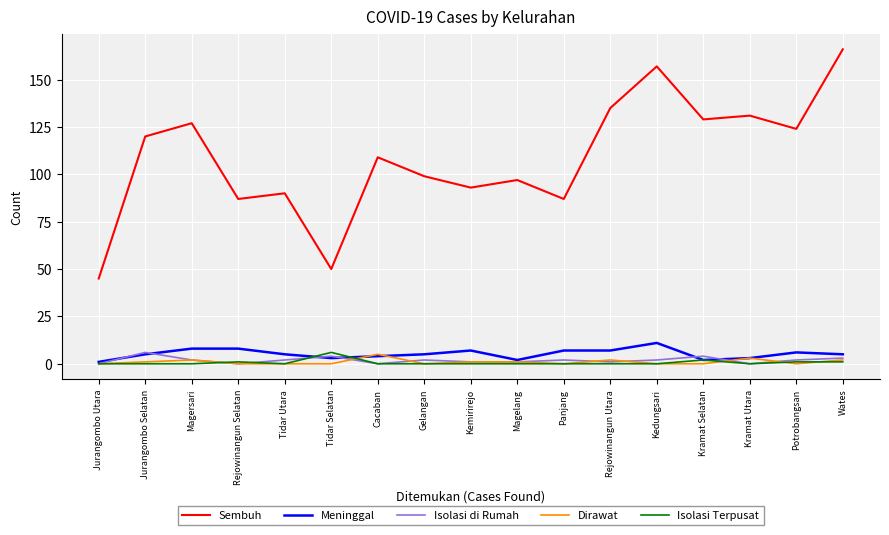

The value of Isolasi Terpusat at Kramat Utara is 0. True or false?

True